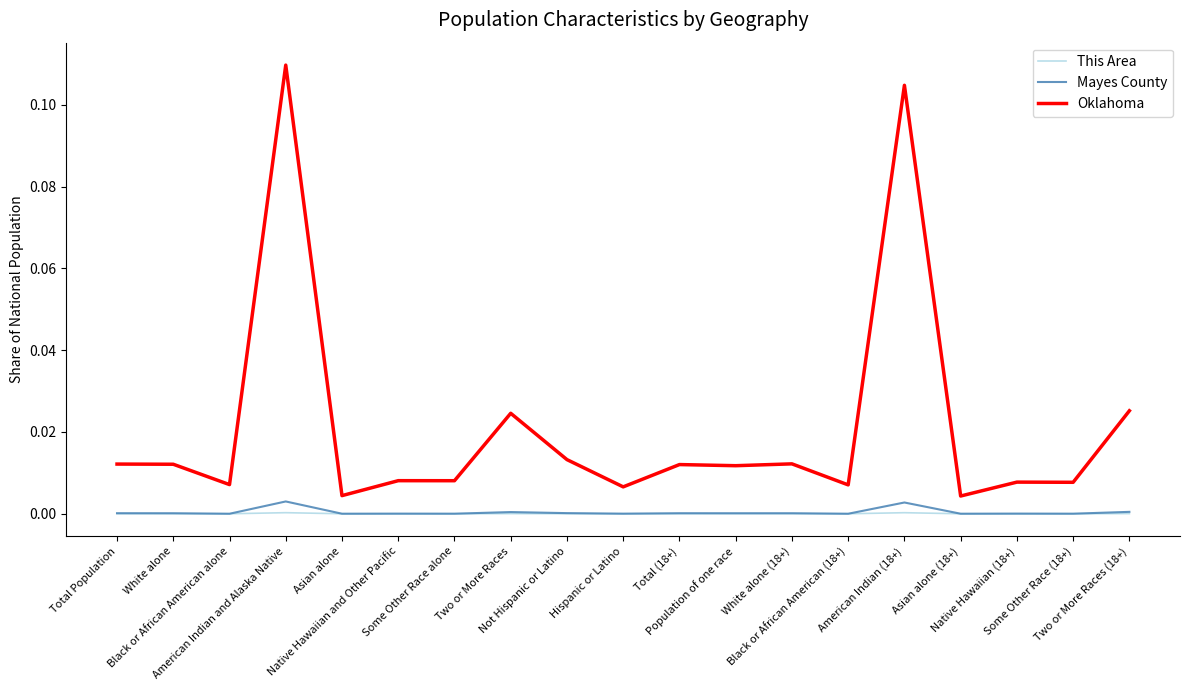

Which category has the highest value across all series?

American Indian and Alaska Native